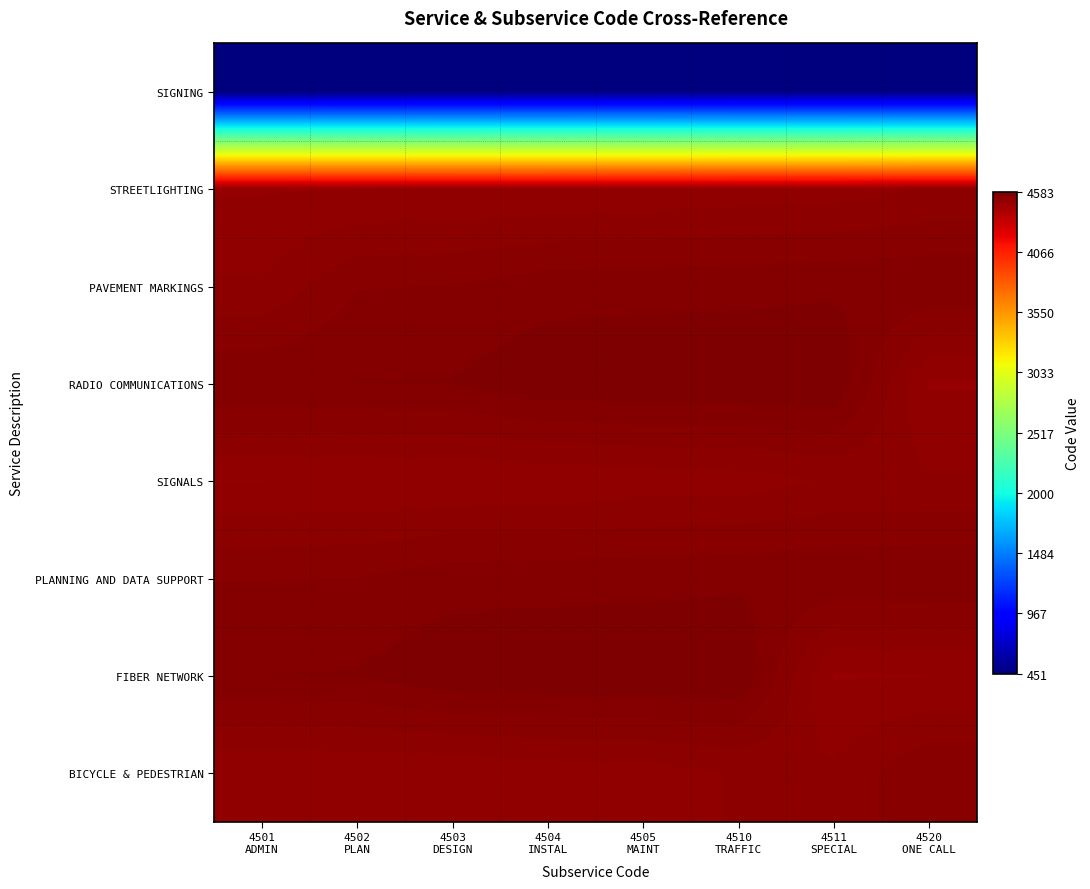

What is the sum of all SIGNING values?

3636